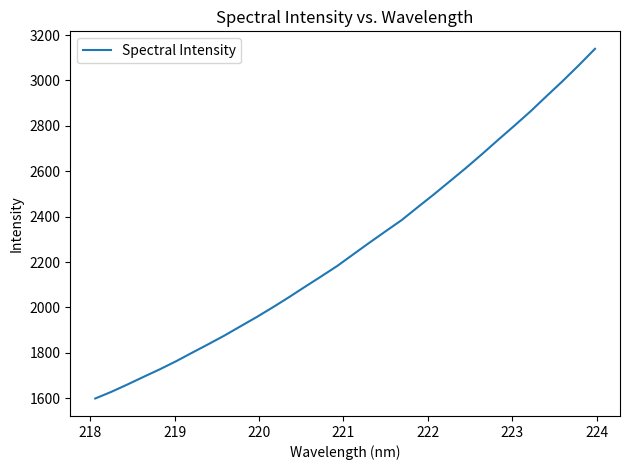

What is the minimum value shown in the chart?

1599.2